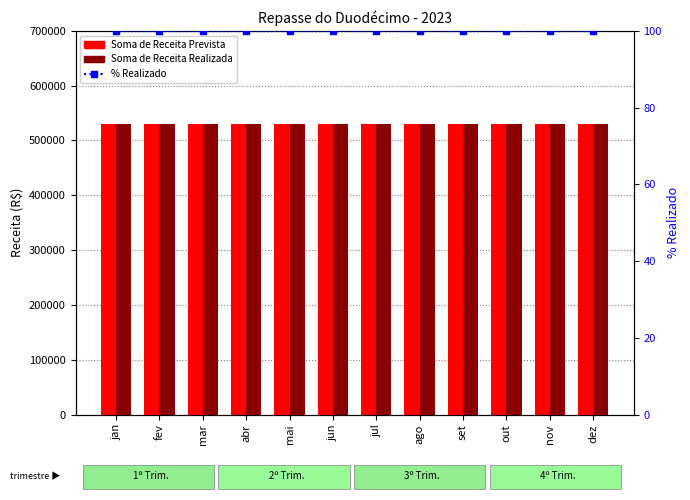

List the labels in order of Soma de Receita Realizada value, smallest first.

jan, fev, mar, abr, mai, jun, jul, ago, set, out, nov, dez